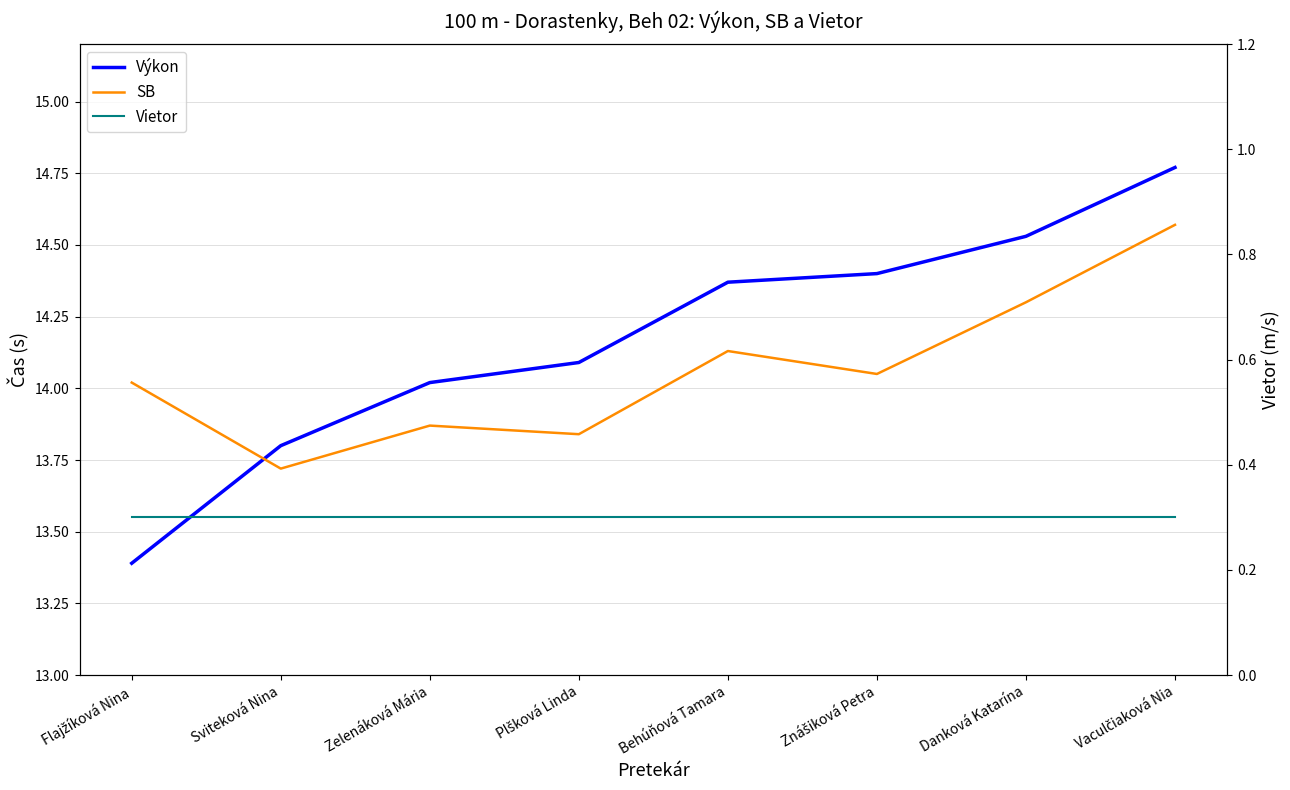

What position from the left is Danková Katarína?

7